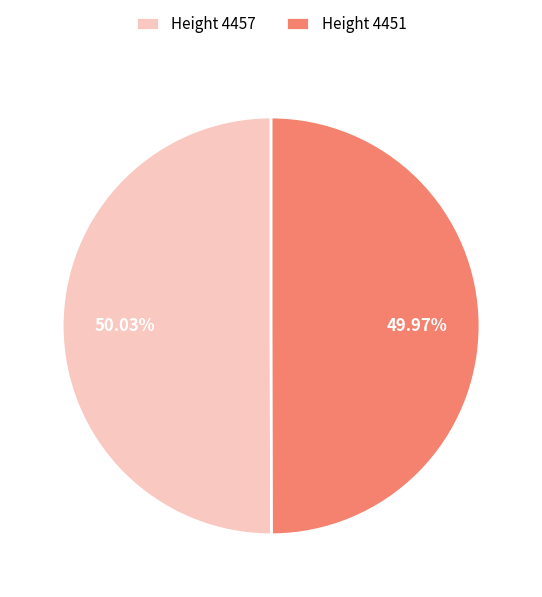

Is there any slice that represents more than half of the pie?

Yes